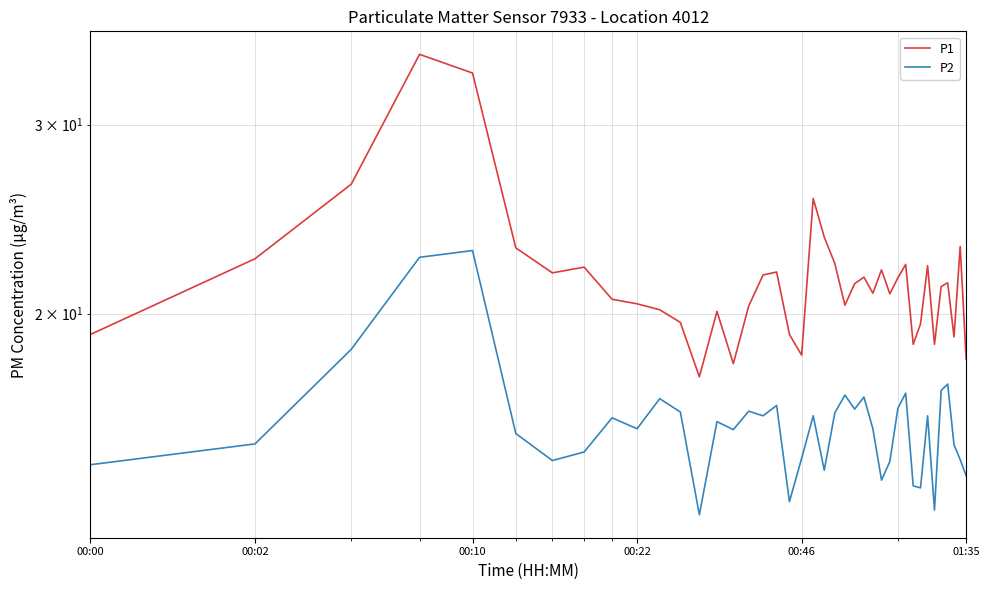

Which series has the largest range (max minus min)?

P1